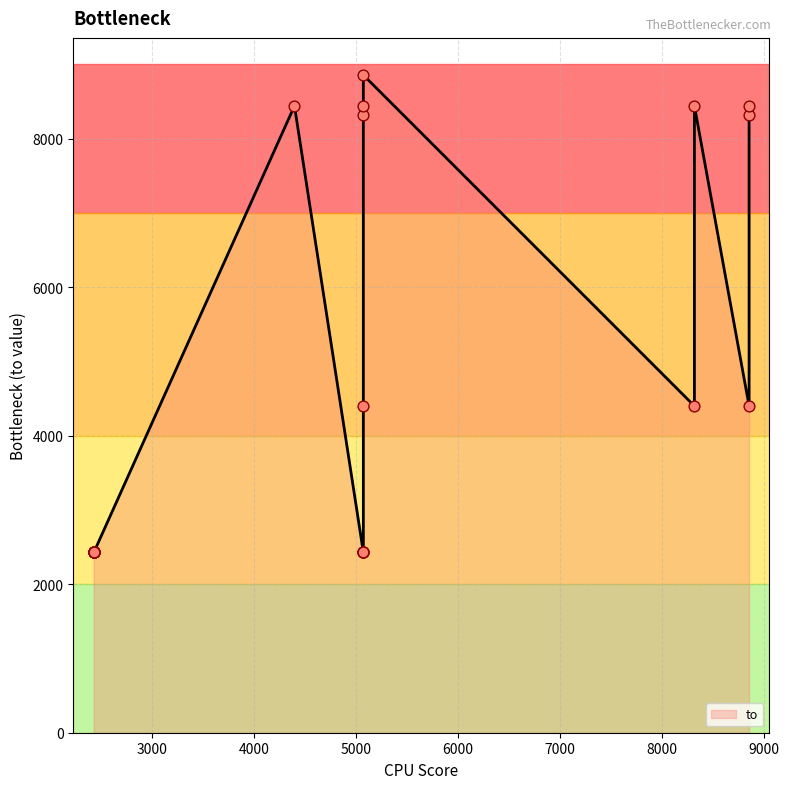

Between 5074 and 8855, which is larger?

8855